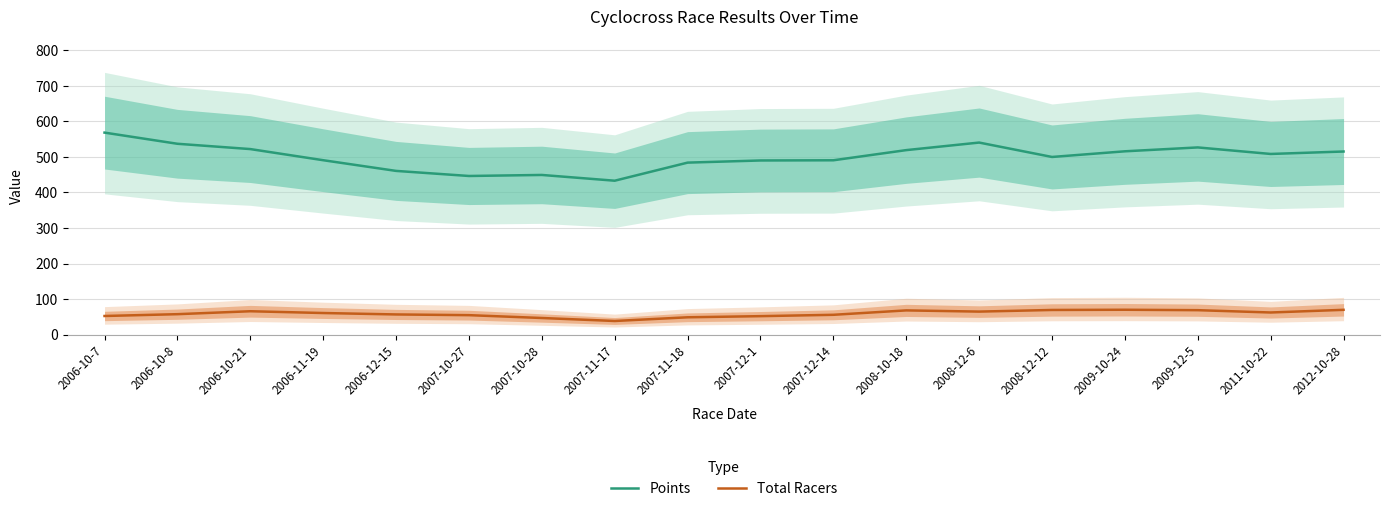

How many data points does each series have?

18